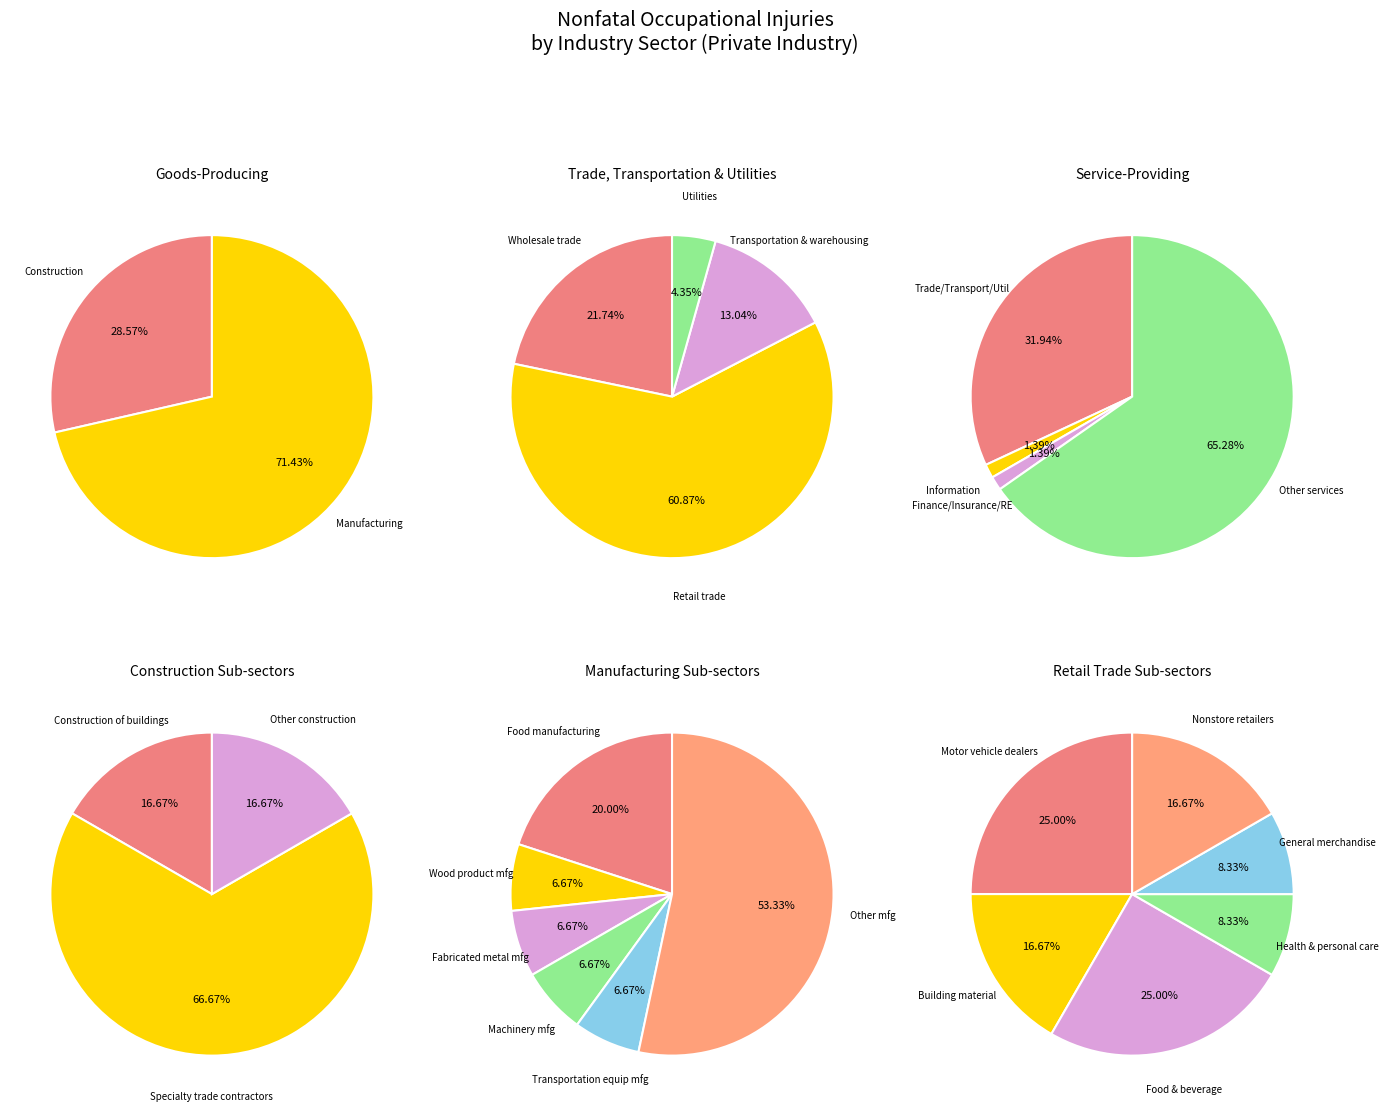

What is the change in value from Trade, transportation, and utilities to Service-providing (other)?

+2.5